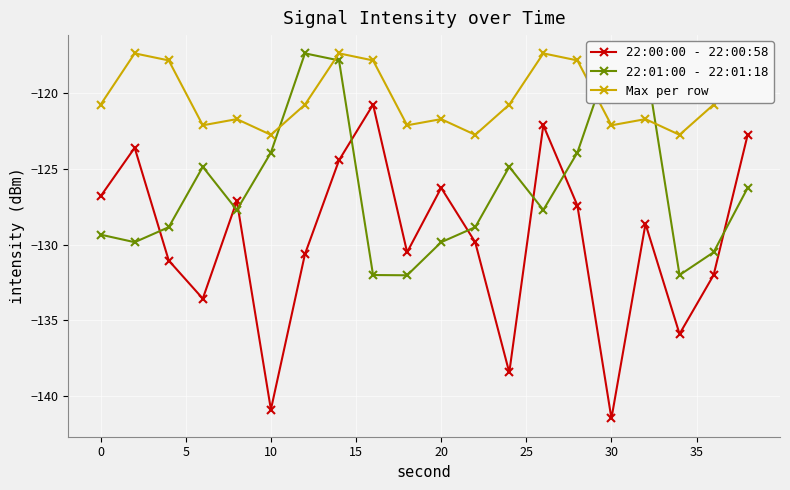

Rank the series by their maximum value, from lowest to highest.

22:00:00 - 22:00:58, 22:01:00 - 22:01:18, Max per row